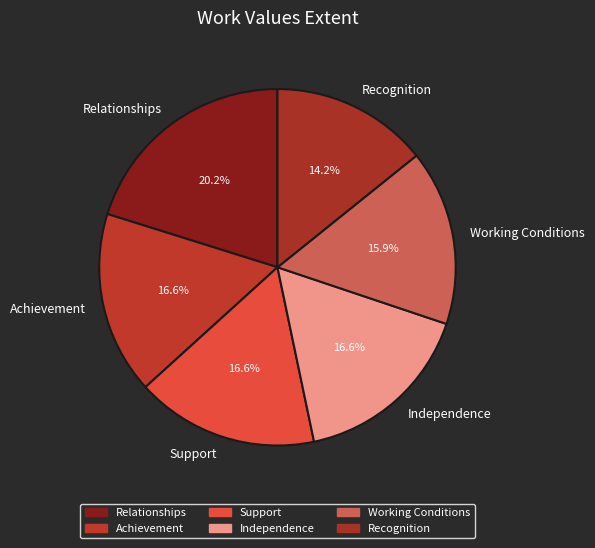

To the nearest percent, what portion does Support represent?

17%